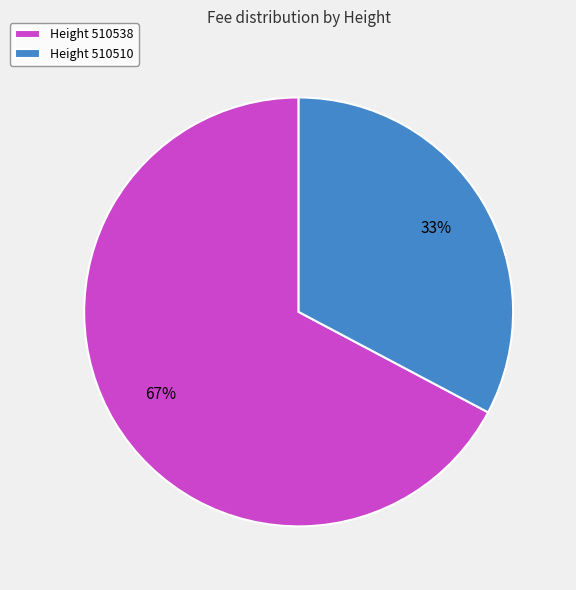

To the nearest percent, what is the difference between the largest and smallest slice percentages?

34%